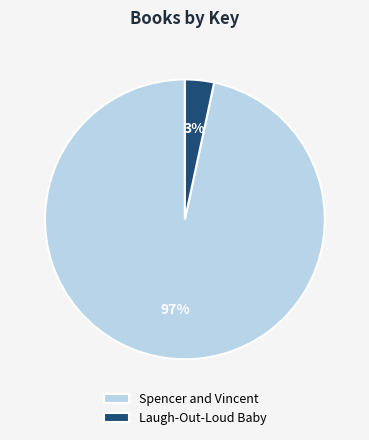

Which has a higher value, Spencer and Vincent or Laugh-Out-Loud Baby?

Spencer and Vincent